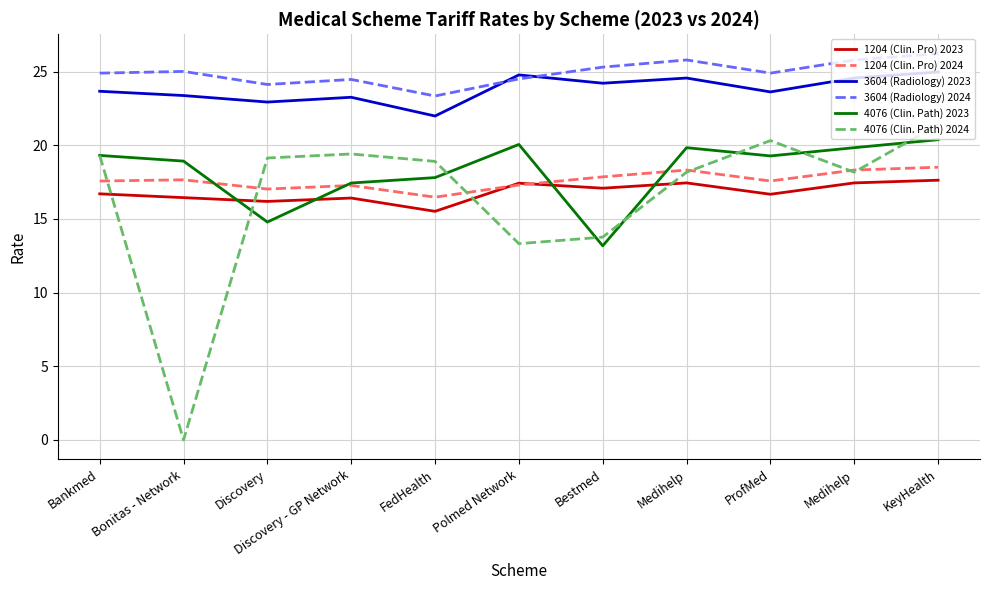

The value of 4076 (Clin. Path) 2023 at Polmed Network is 20.1. True or false?

True